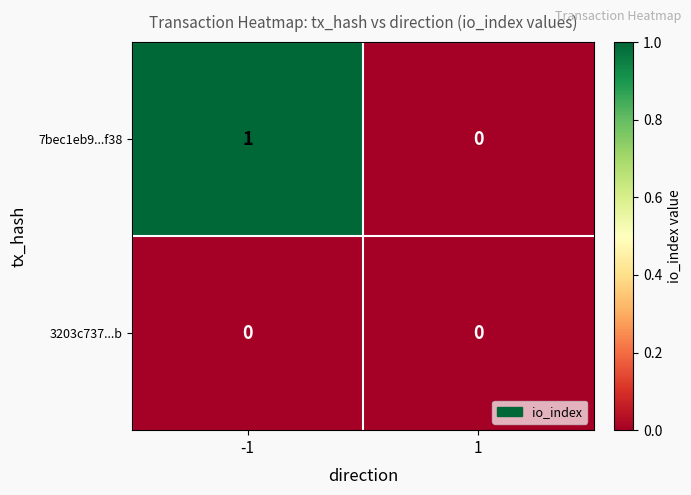

The 3203c737...b series shows 0 at -1. True or false?

True